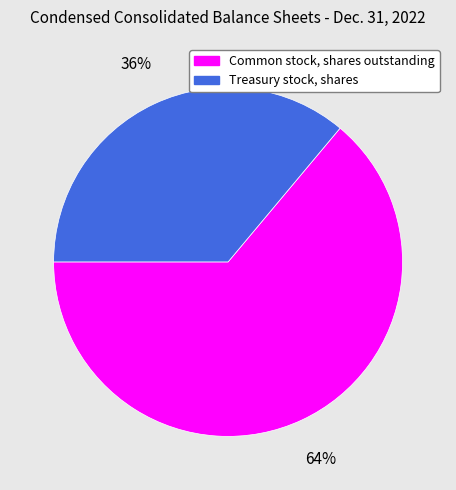

Do Common stock, shares outstanding and Treasury stock, shares together represent more than half of the pie?

Yes